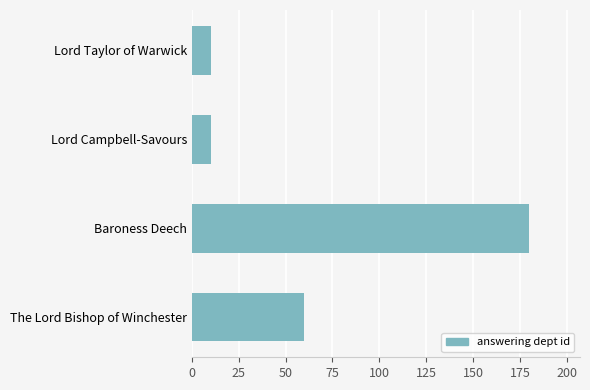

Are the bars horizontal?

Yes